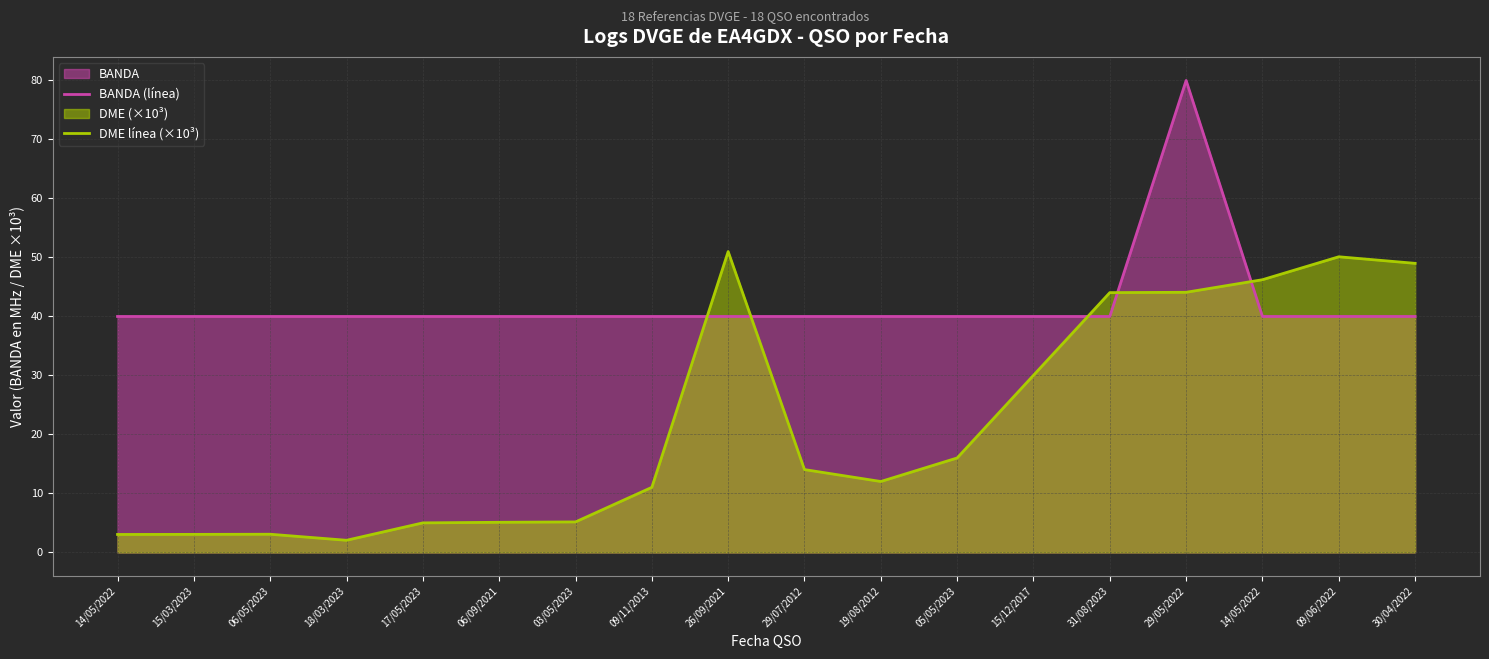

List the labels in order of DME línea (×10³) value, smallest first.

18/03/2023, 14/05/2022, 15/03/2023, 06/05/2023, 17/05/2023, 06/09/2021, 03/05/2023, 09/11/2013, 19/08/2012, 29/07/2012, 05/05/2023, 15/12/2017, 31/08/2023, 29/05/2022, 14/05/2022, 30/04/2022, 09/06/2022, 26/09/2021